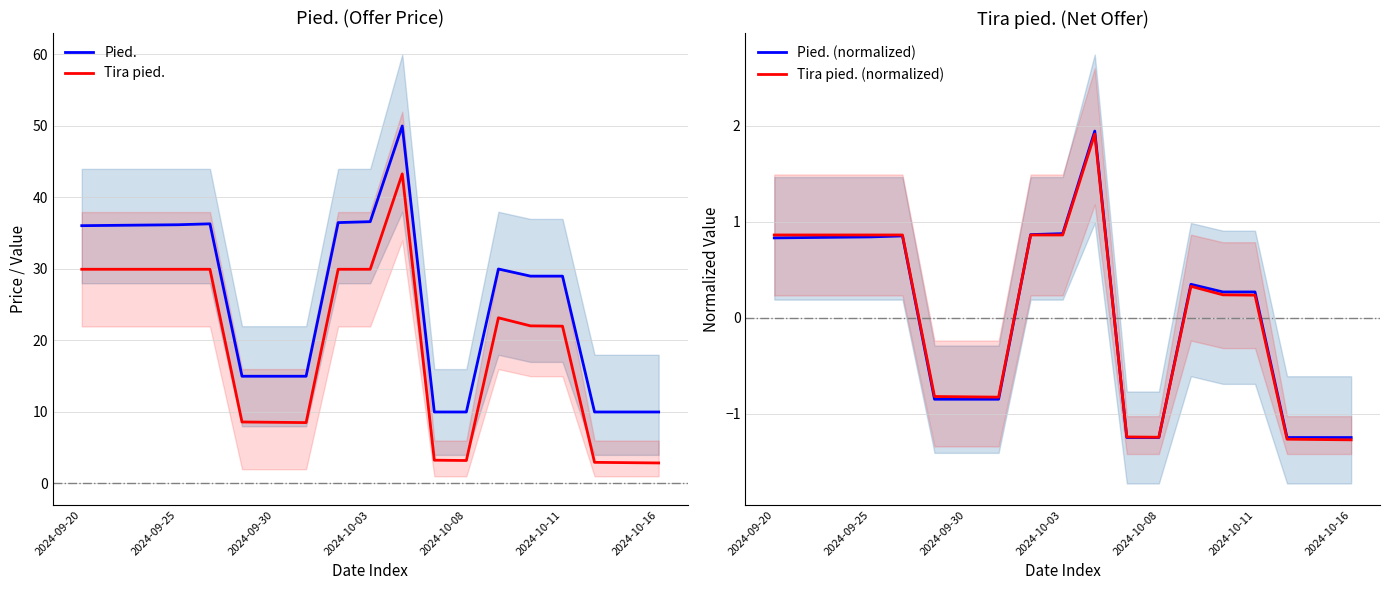

At which category is the sum across all series the highest?

10